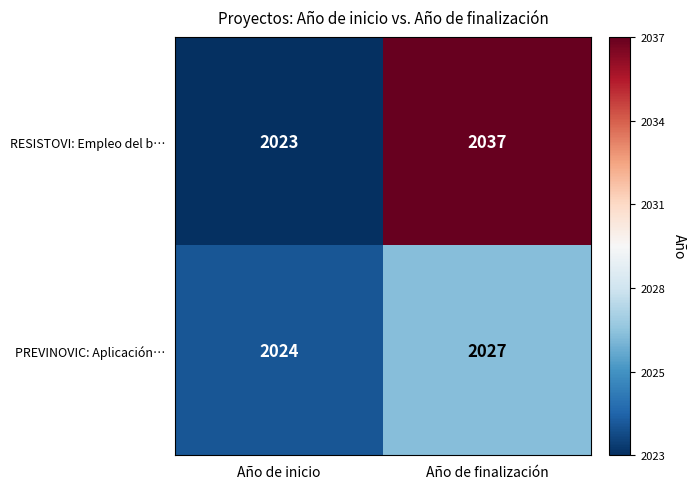

How many categories are shown in the chart?

2